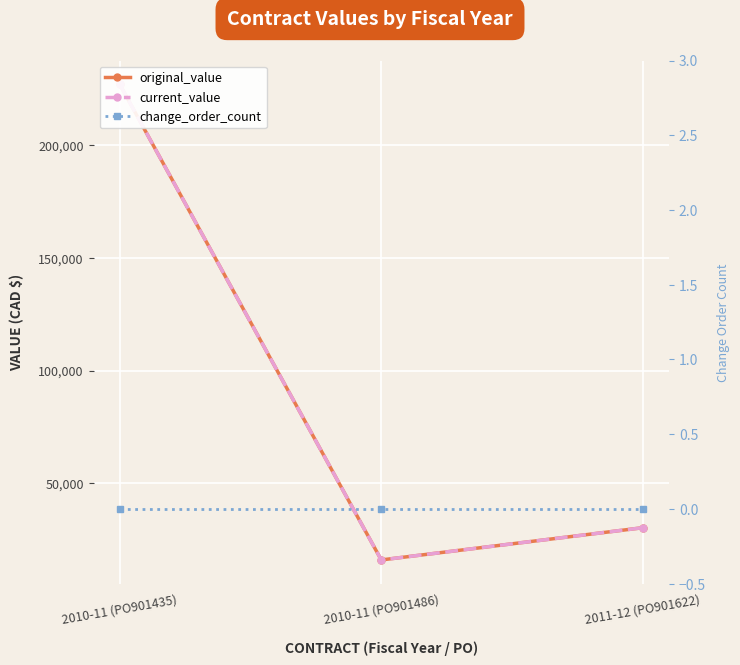

What are all the series names shown in the legend?

original_value, current_value, change_order_count